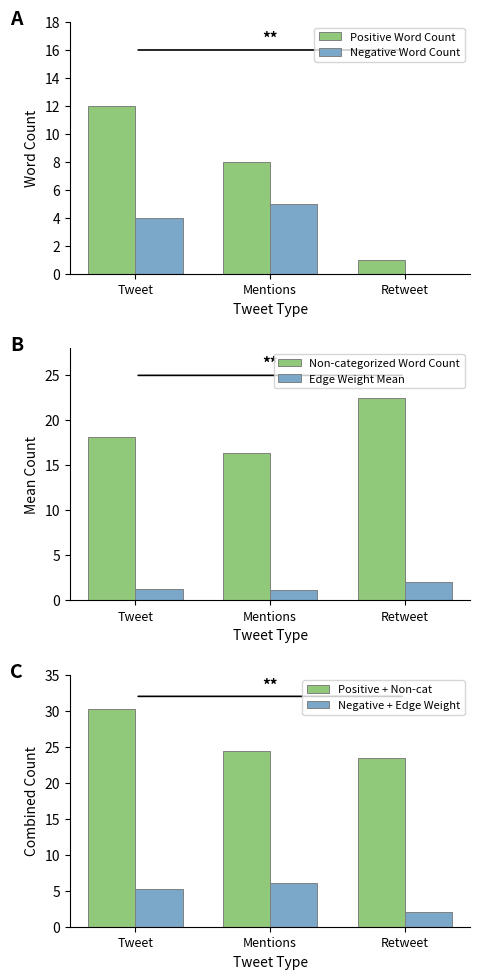

Reading left to right, extract all data points from this chart.

Positive Word Count: Tweet=12.0	Mentions=8.0	Retweet=1.0
Negative Word Count: Tweet=4.0	Mentions=5.0	Retweet=0.0
Non-categorized Word Count: Tweet=18.2	Mentions=16.4	Retweet=22.5
Edge Weight Mean: Tweet=1.3	Mentions=1.1	Retweet=2.0
Positive + Non-cat: Tweet=30.2	Mentions=24.4	Retweet=23.5
Negative + Edge Weight: Tweet=5.3	Mentions=6.1	Retweet=2.0